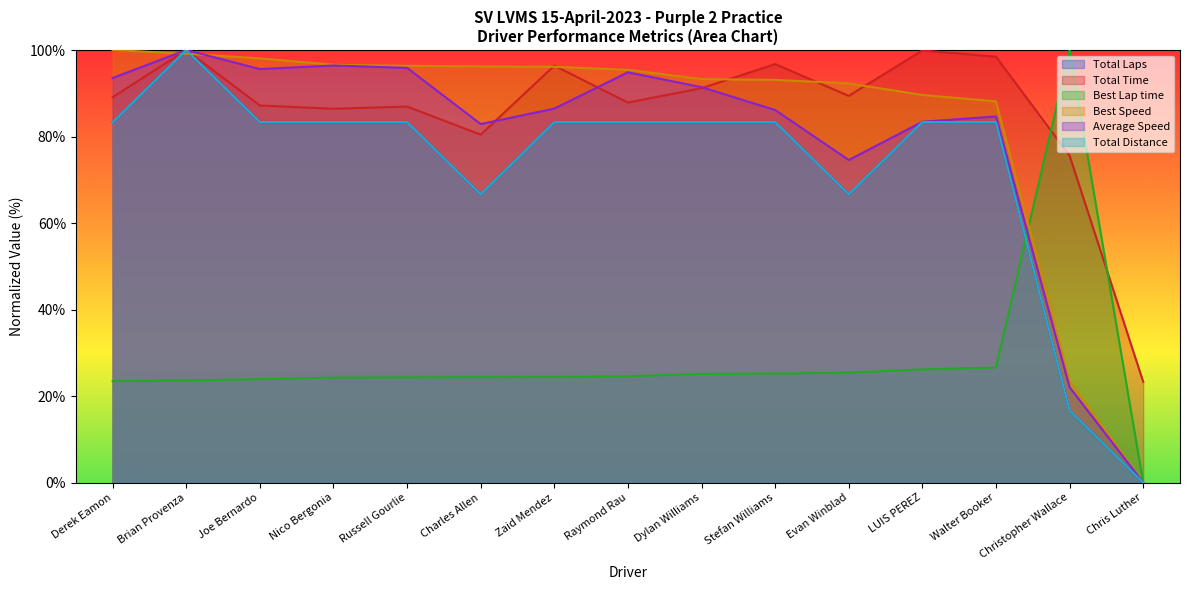

Which series changed the most between Joe Bernardo and Chris Luther?

Best Speed